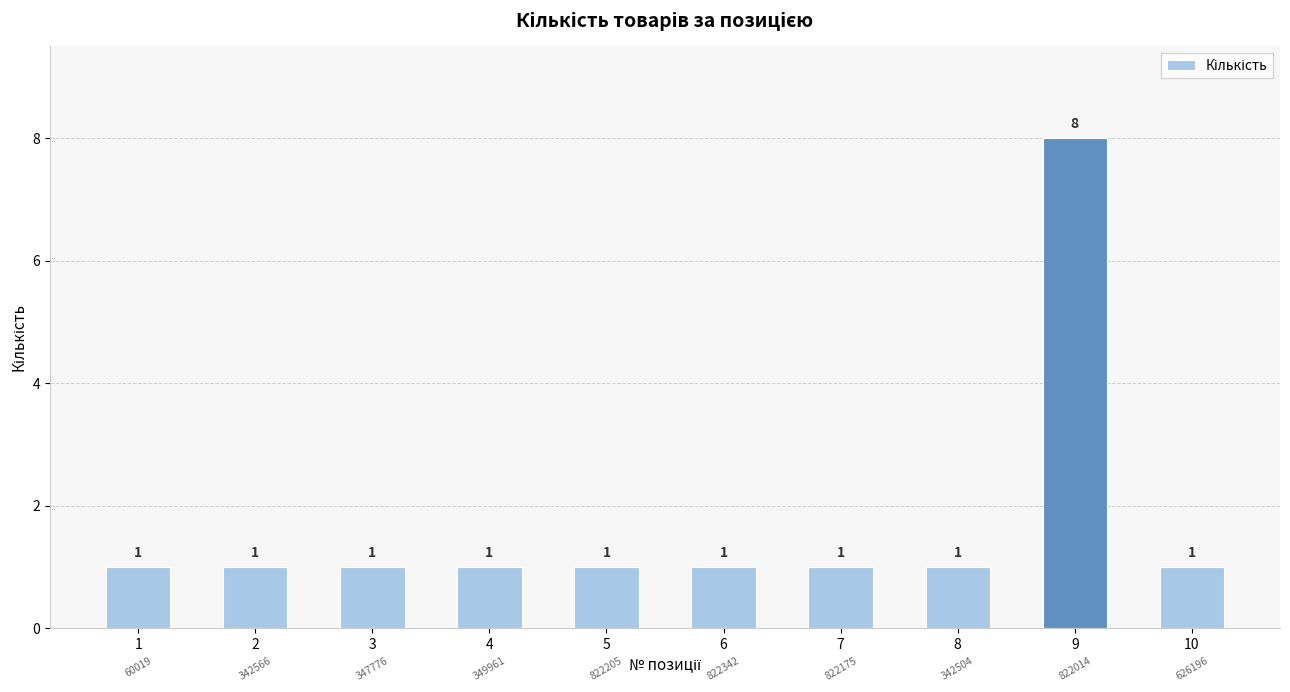

Reading right to left, extract all data points from this chart.

10=1	9=8	8=1	7=1	6=1	5=1	4=1	3=1	2=1	1=1